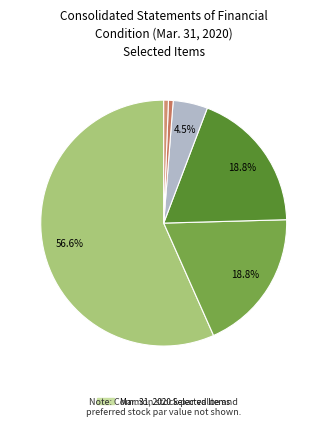

Which category accounts for the majority?

Common stock, shares authorized